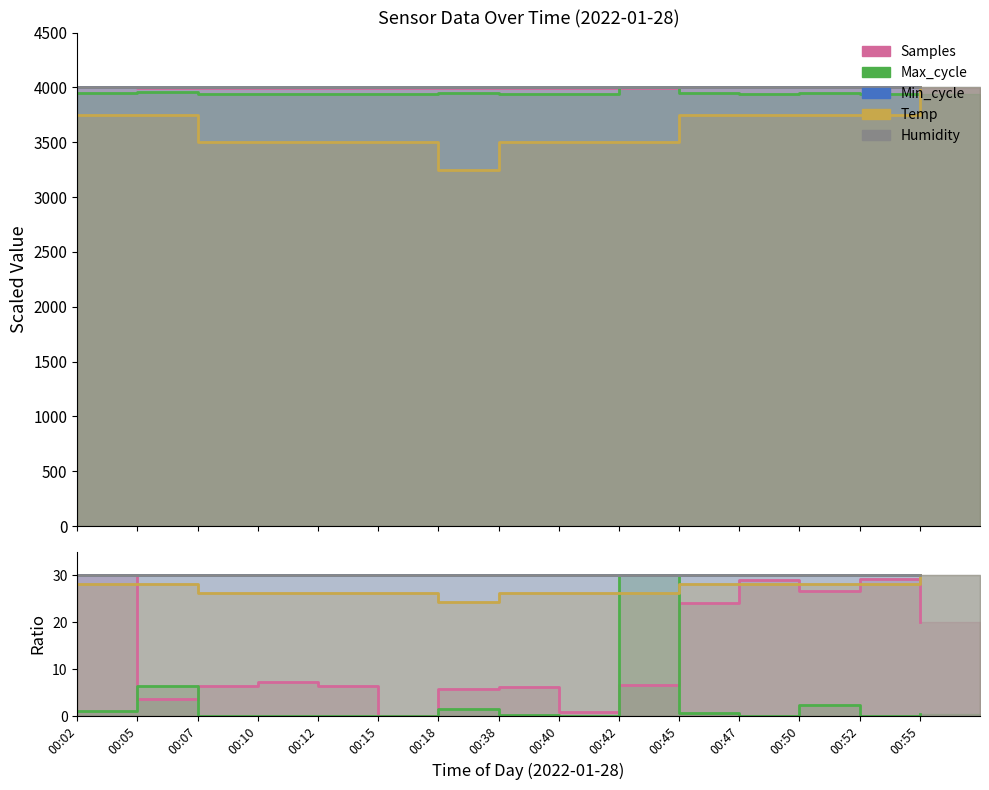

What are all the series names shown in the legend?

Samples, Max_cycle, Min_cycle, Temp, Humidity